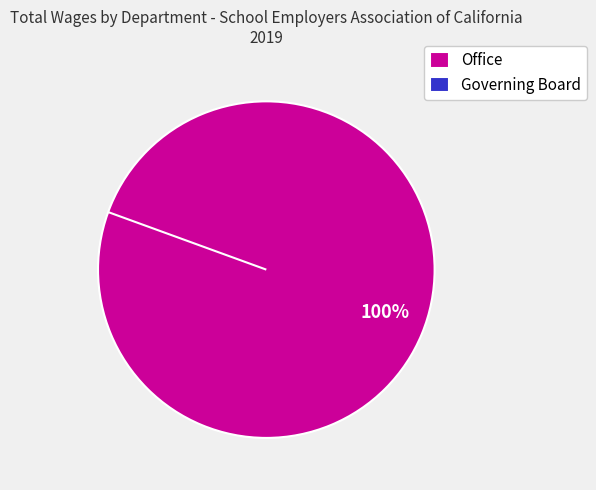

Is it true that Office (52520) is 17% of the pie?

False